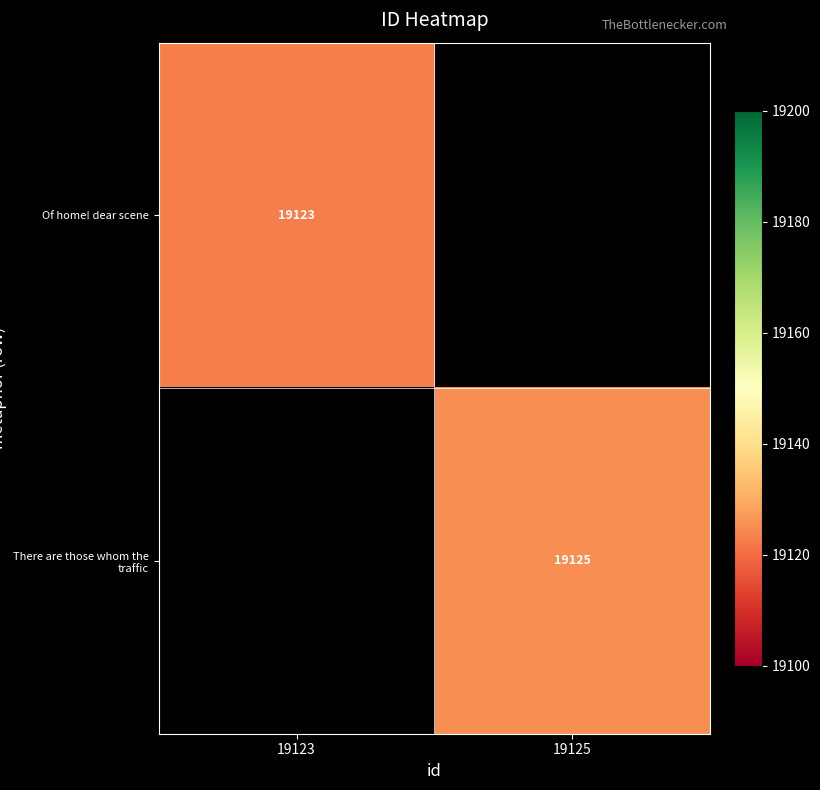

Is it true that Of home! dear scene equals 26391 at 19123?

False